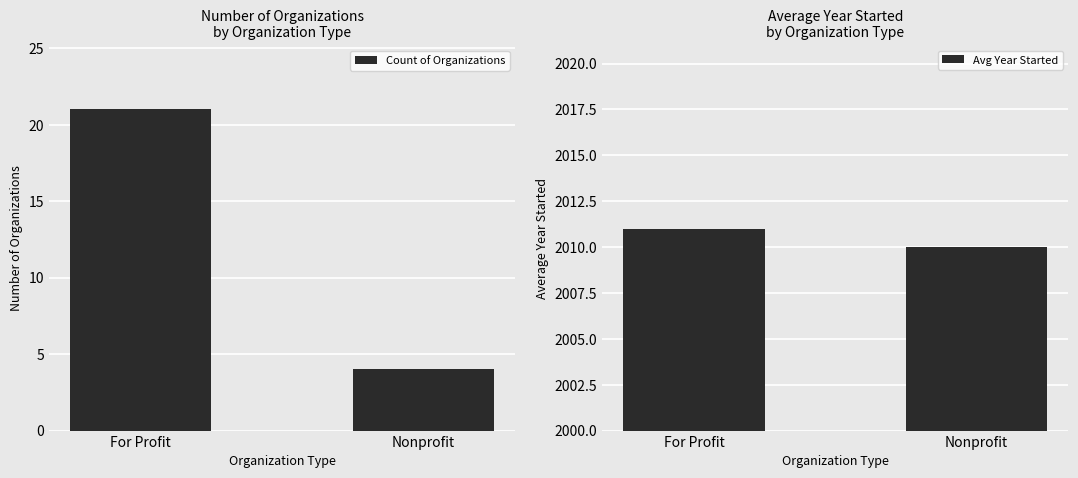

List the labels in order of Count of Organizations value, smallest first.

Nonprofit, For Profit